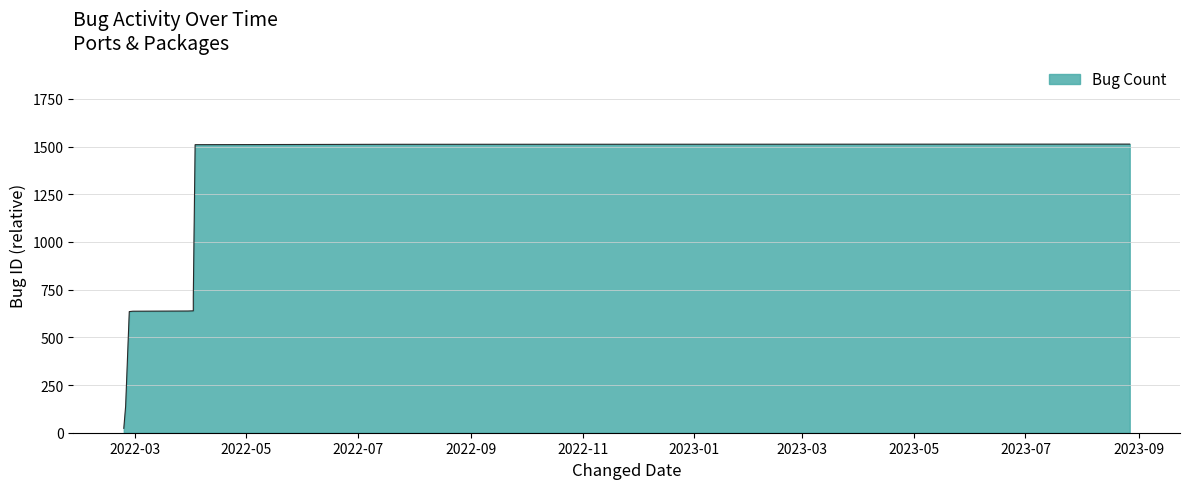

The value at 2022-04-02 is 266. True or false?

False